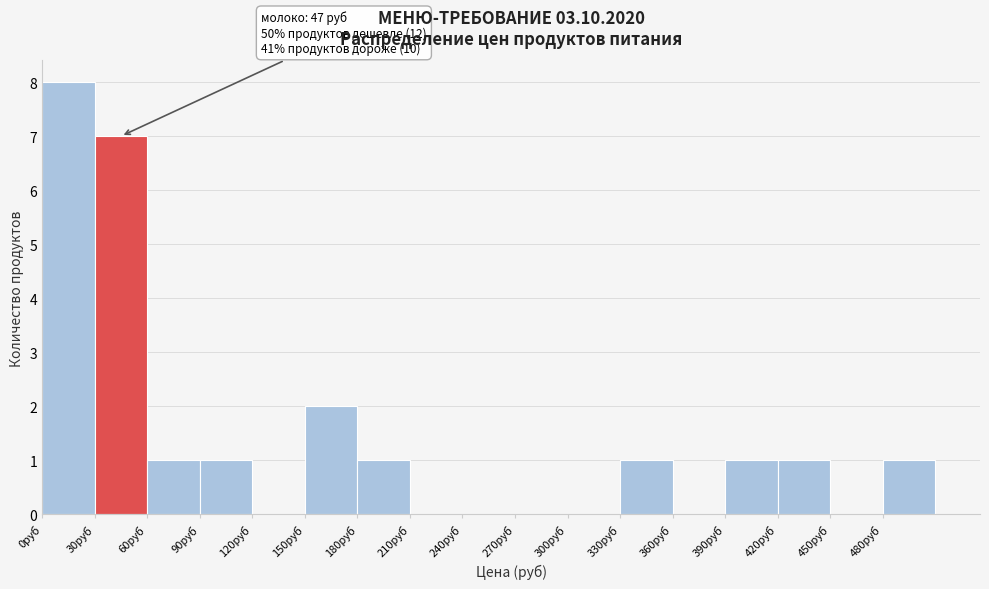

Which range on the x-axis has the tallest bar?

0 to 30